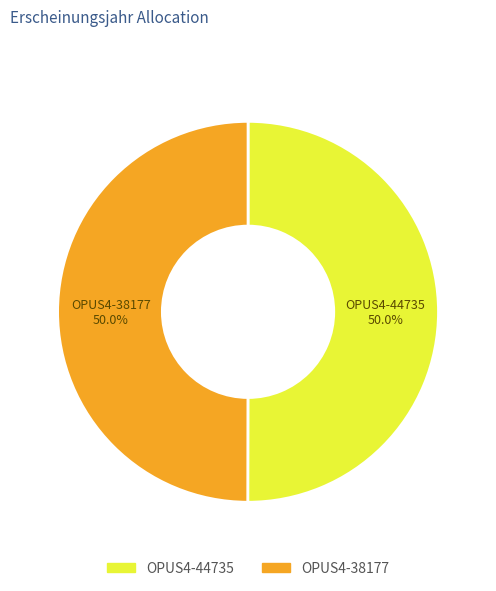

To the nearest percent, what percentage of the pie is OPUS4-44735?

50%